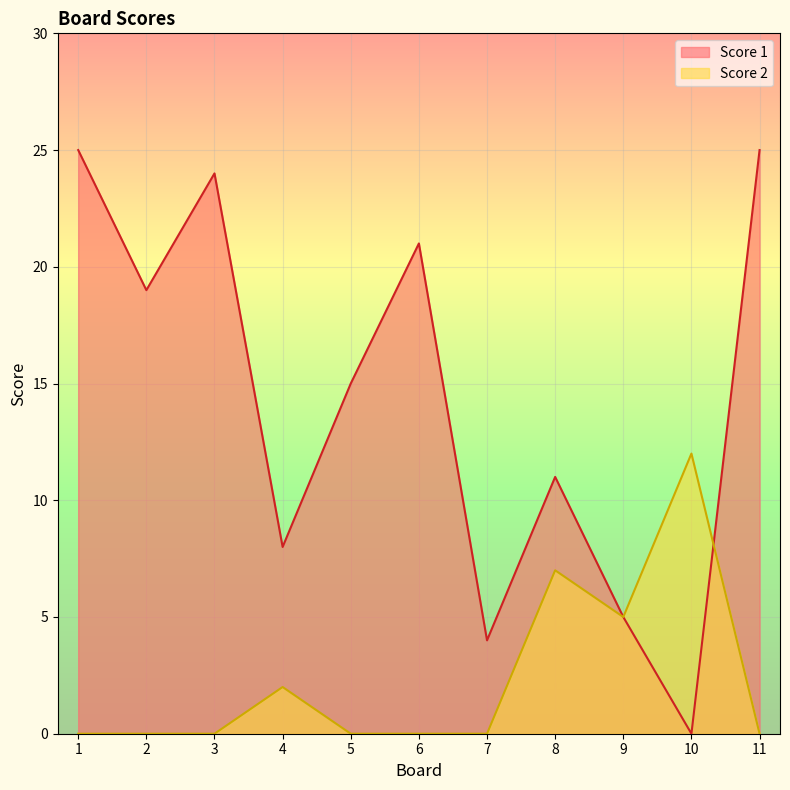

After their last crossing, which series has the higher values: Score 2 or Score 1?

Score 1